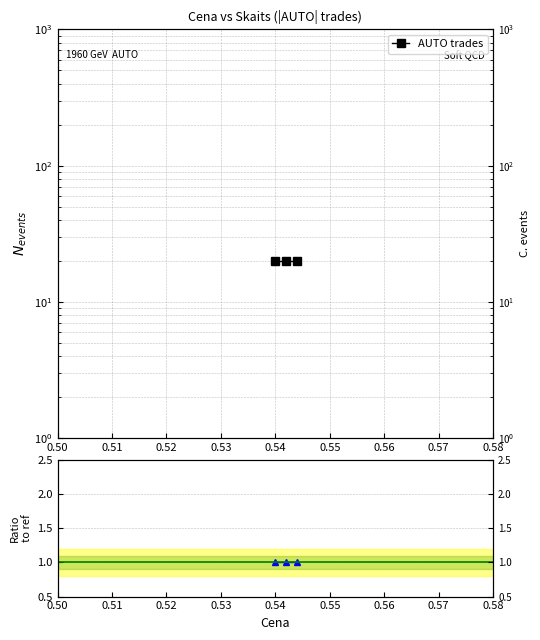

Is this an area chart (filled region under the line)?

No